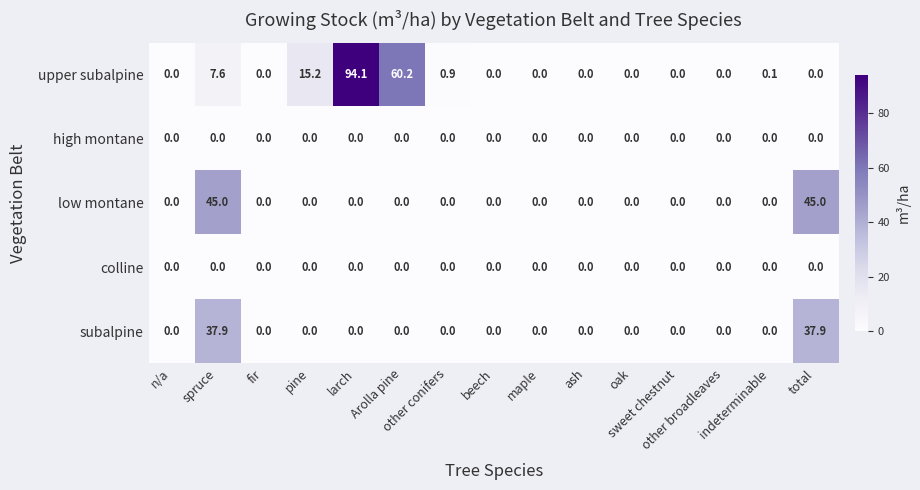

At how many categories does at least one series exceed 20?

4